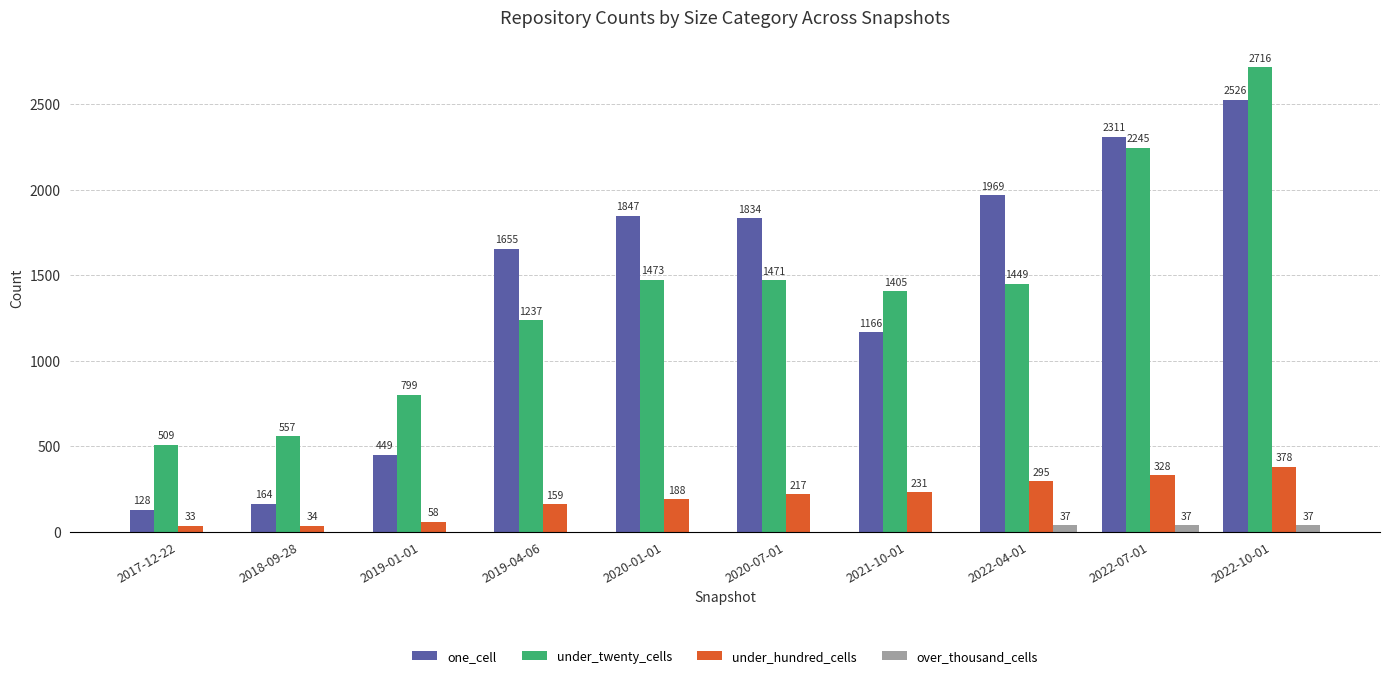

What are all the series names shown in the legend?

one_cell, under_twenty_cells, under_hundred_cells, over_thousand_cells